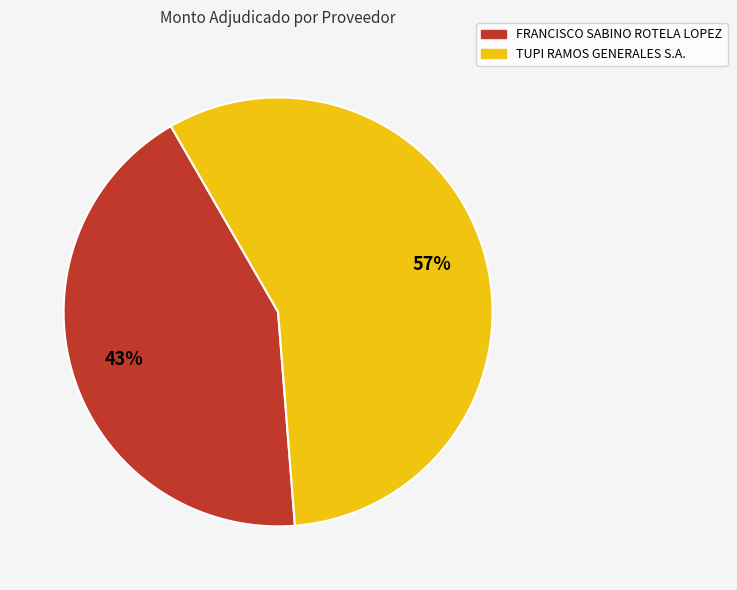

Which category has the smallest portion of the pie?

FRANCISCO SABINO ROTELA LOPEZ